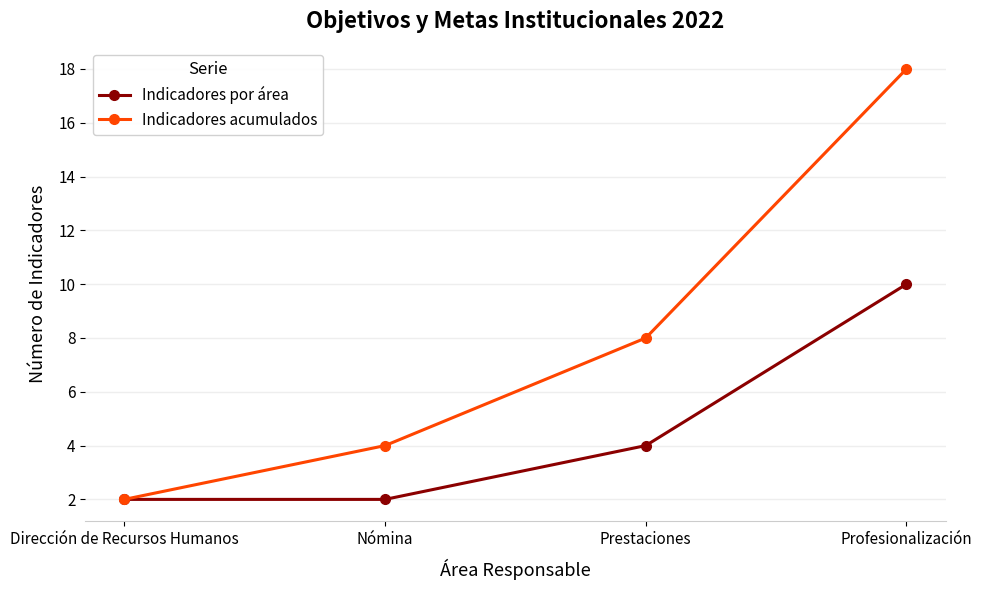

What is the total value across all series at Nómina?

6